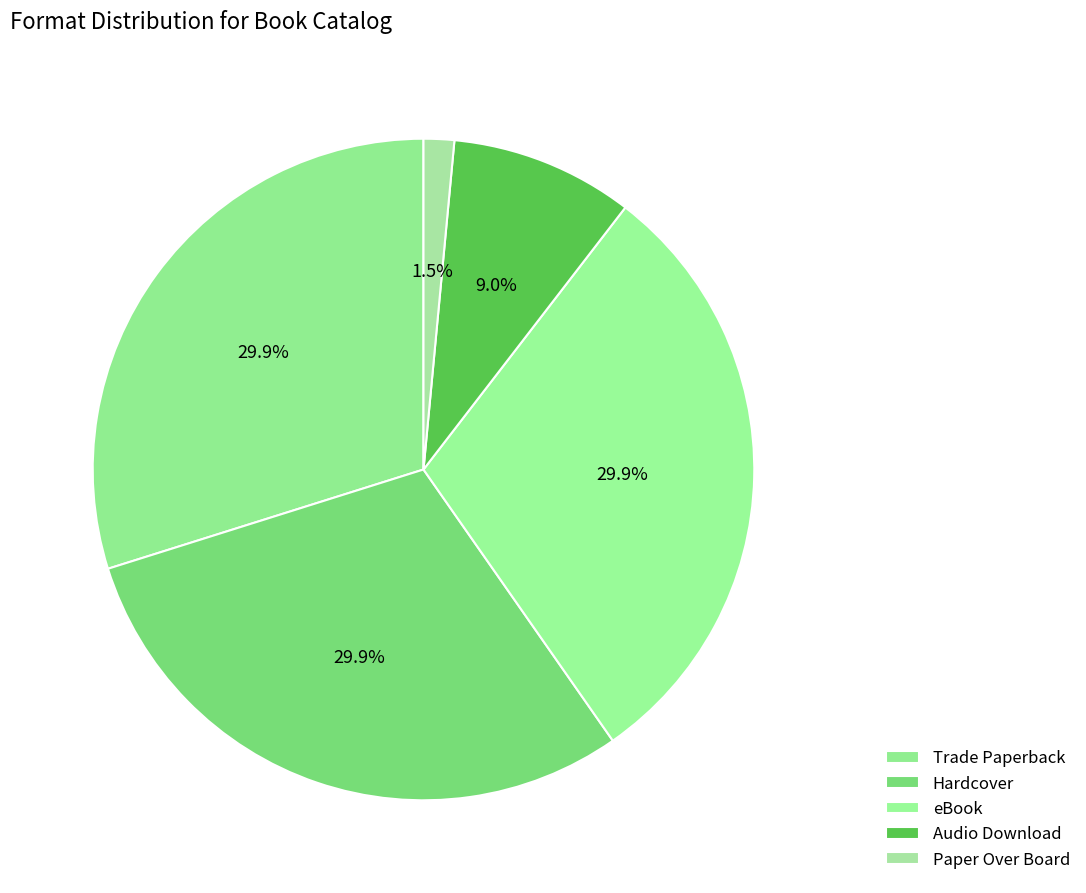

Count the number of slices in the pie.

5